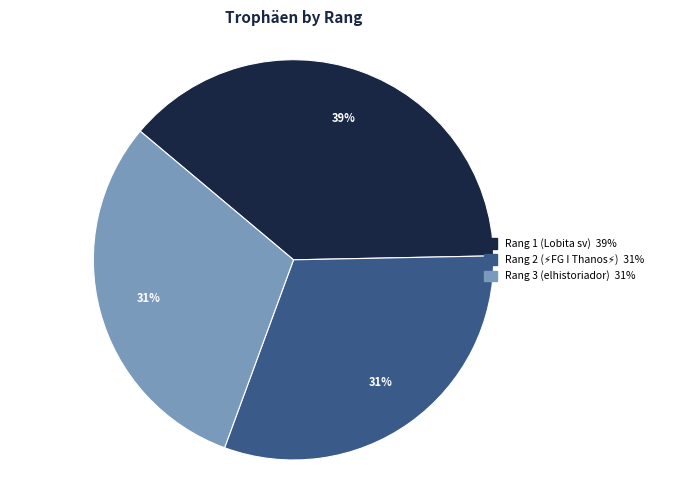

To the nearest percent, what is the average slice percentage?

33%